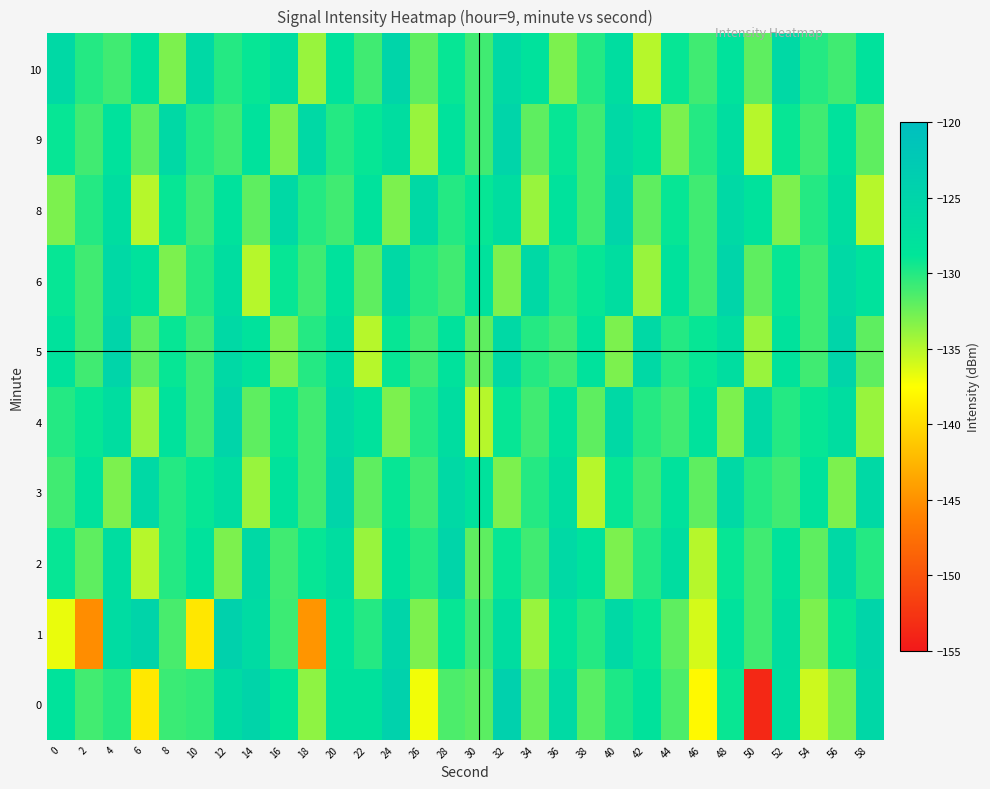

Reading left to right, transcribe all the data shown in this chart.

0: 0=-128.2	2=-131.0	4=-130.1	6=-139.0	8=-130.8	10=-130.5	12=-126.6	14=-125.0	16=-128.7	18=-133.6	20=-127.9	22=-128.0	24=-124.3	26=-137.1	28=-131.4	30=-131.8	32=-124.2	34=-132.5	36=-126.2	38=-131.8	40=-129.7	42=-128.1	44=-131.4	46=-137.9	48=-129.0	50=-153.7	52=-127.2	54=-135.7	56=-133.0	58=-125.6
1: 0=-136.8	2=-145.3	4=-126.6	6=-125.0	8=-131.2	10=-139.1	12=-124.2	14=-126.4	16=-130.9	18=-144.7	20=-128.0	22=-130.0	24=-125.0	26=-133.0	28=-129.0	30=-131.0	32=-127.0	34=-134.0	36=-128.0	38=-130.0	40=-126.0	42=-129.0	44=-132.0	46=-136.0	48=-128.0	50=-131.0	52=-127.0	54=-133.0	56=-129.0	58=-125.0
2: 0=-129.0	2=-132.0	4=-127.0	6=-135.0	8=-130.0	10=-128.0	12=-133.0	14=-126.0	16=-131.0	18=-129.0	20=-127.0	22=-134.0	24=-128.0	26=-130.0	28=-125.0	30=-132.0	32=-129.0	34=-131.0	36=-126.0	38=-128.0	40=-133.0	42=-130.0	44=-127.0	46=-135.0	48=-129.0	50=-131.0	52=-128.0	54=-132.0	56=-126.0	58=-130.0
3: 0=-131.0	2=-128.0	4=-133.0	6=-126.0	8=-130.0	10=-129.0	12=-127.0	14=-134.0	16=-128.0	18=-131.0	20=-125.0	22=-132.0	24=-129.0	26=-131.0	28=-126.0	30=-128.0	32=-133.0	34=-130.0	36=-127.0	38=-135.0	40=-129.0	42=-131.0	44=-128.0	46=-132.0	48=-126.0	50=-130.0	52=-131.0	54=-128.0	56=-133.0	58=-126.0
4: 0=-130.0	2=-129.0	4=-127.0	6=-134.0	8=-128.0	10=-131.0	12=-125.0	14=-132.0	16=-129.0	18=-131.0	20=-126.0	22=-128.0	24=-133.0	26=-130.0	28=-127.0	30=-135.0	32=-129.0	34=-131.0	36=-128.0	38=-132.0	40=-126.0	42=-130.0	44=-131.0	46=-128.0	48=-133.0	50=-126.0	52=-130.0	54=-129.0	56=-127.0	58=-134.0
5: 0=-128.0	2=-131.0	4=-125.0	6=-132.0	8=-129.0	10=-131.0	12=-126.0	14=-128.0	16=-133.0	18=-130.0	20=-127.0	22=-135.0	24=-129.0	26=-131.0	28=-128.0	30=-132.0	32=-126.0	34=-130.0	36=-131.0	38=-128.0	40=-133.0	42=-126.0	44=-130.0	46=-129.0	48=-127.0	50=-134.0	52=-128.0	54=-131.0	56=-125.0	58=-132.0
6: 0=-129.0	2=-131.0	4=-126.0	6=-128.0	8=-133.0	10=-130.0	12=-127.0	14=-135.0	16=-129.0	18=-131.0	20=-128.0	22=-132.0	24=-126.0	26=-130.0	28=-131.0	30=-128.0	32=-133.0	34=-126.0	36=-130.0	38=-129.0	40=-127.0	42=-134.0	44=-128.0	46=-131.0	48=-125.0	50=-132.0	52=-129.0	54=-131.0	56=-126.0	58=-128.0
8: 0=-133.0	2=-130.0	4=-127.0	6=-135.0	8=-129.0	10=-131.0	12=-128.0	14=-132.0	16=-126.0	18=-130.0	20=-131.0	22=-128.0	24=-133.0	26=-126.0	28=-130.0	30=-129.0	32=-127.0	34=-134.0	36=-128.0	38=-131.0	40=-125.0	42=-132.0	44=-129.0	46=-131.0	48=-126.0	50=-128.0	52=-133.0	54=-130.0	56=-127.0	58=-135.0
9: 0=-129.0	2=-131.0	4=-128.0	6=-132.0	8=-126.0	10=-130.0	12=-131.0	14=-128.0	16=-133.0	18=-126.0	20=-130.0	22=-129.0	24=-127.0	26=-134.0	28=-128.0	30=-131.0	32=-125.0	34=-132.0	36=-129.0	38=-131.0	40=-126.0	42=-128.0	44=-133.0	46=-130.0	48=-127.0	50=-135.0	52=-129.0	54=-131.0	56=-128.0	58=-132.0
10: 0=-126.0	2=-130.0	4=-131.0	6=-128.0	8=-133.0	10=-126.0	12=-130.0	14=-129.0	16=-127.0	18=-134.0	20=-128.0	22=-131.0	24=-125.0	26=-132.0	28=-129.0	30=-131.0	32=-126.0	34=-128.0	36=-133.0	38=-130.0	40=-127.0	42=-135.0	44=-129.0	46=-131.0	48=-128.0	50=-132.0	52=-126.0	54=-130.0	56=-131.0	58=-128.0